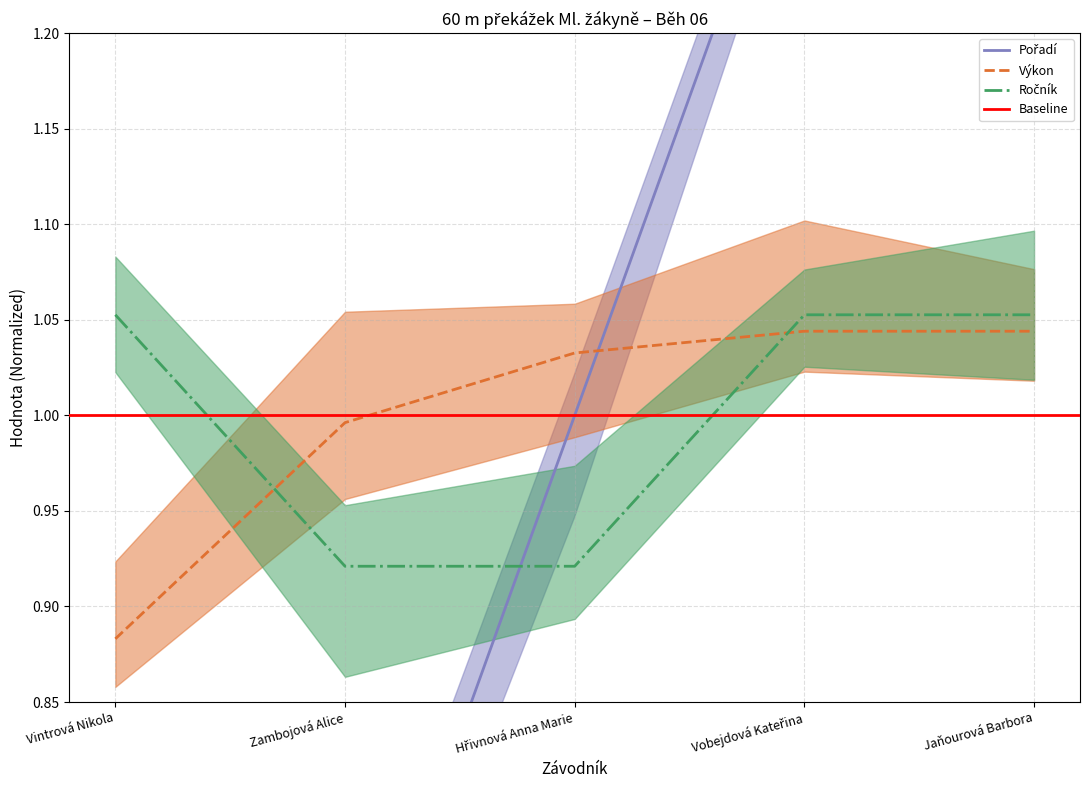

What is the total value across all series at Zambojová Alice?

2.6